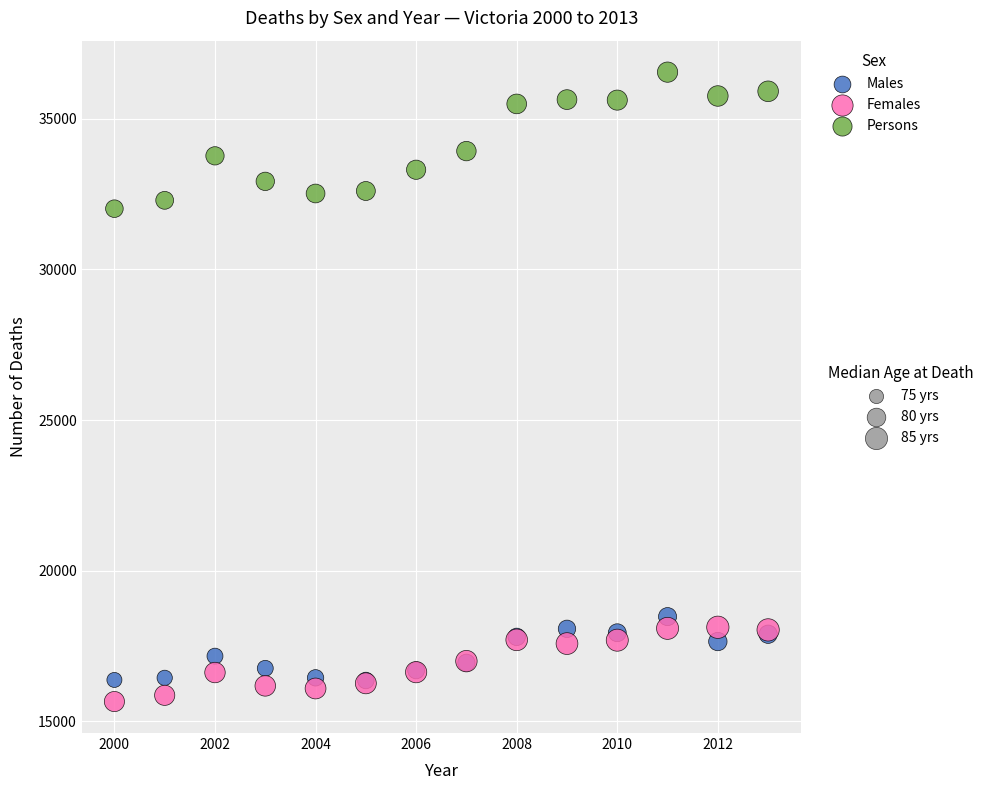

Across all series, what Y value is closest to 26101?

32018